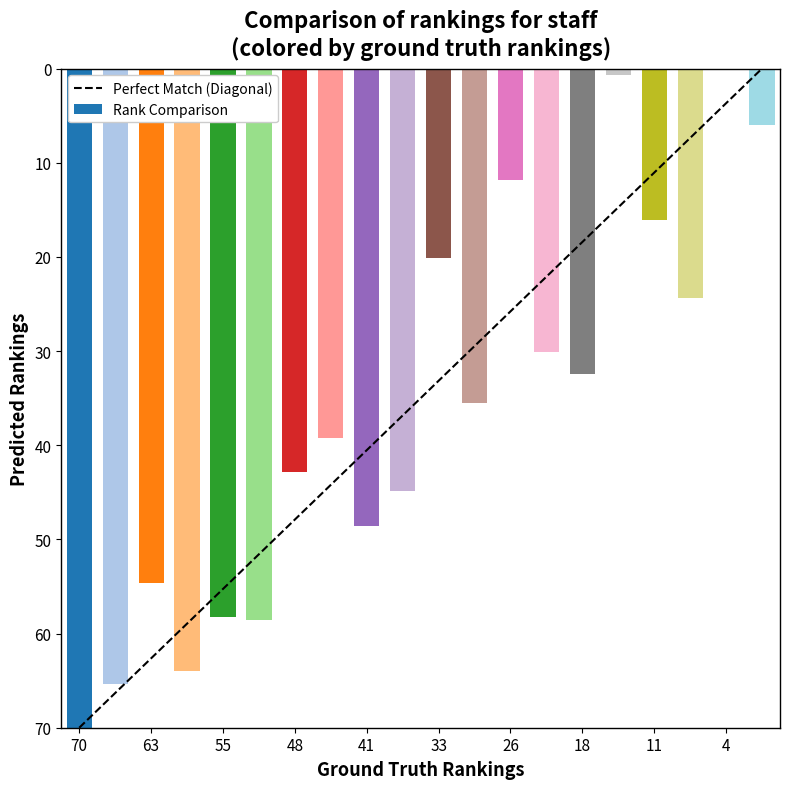

True or false: Rank Comparison has a value of 20.2 at 33.

True